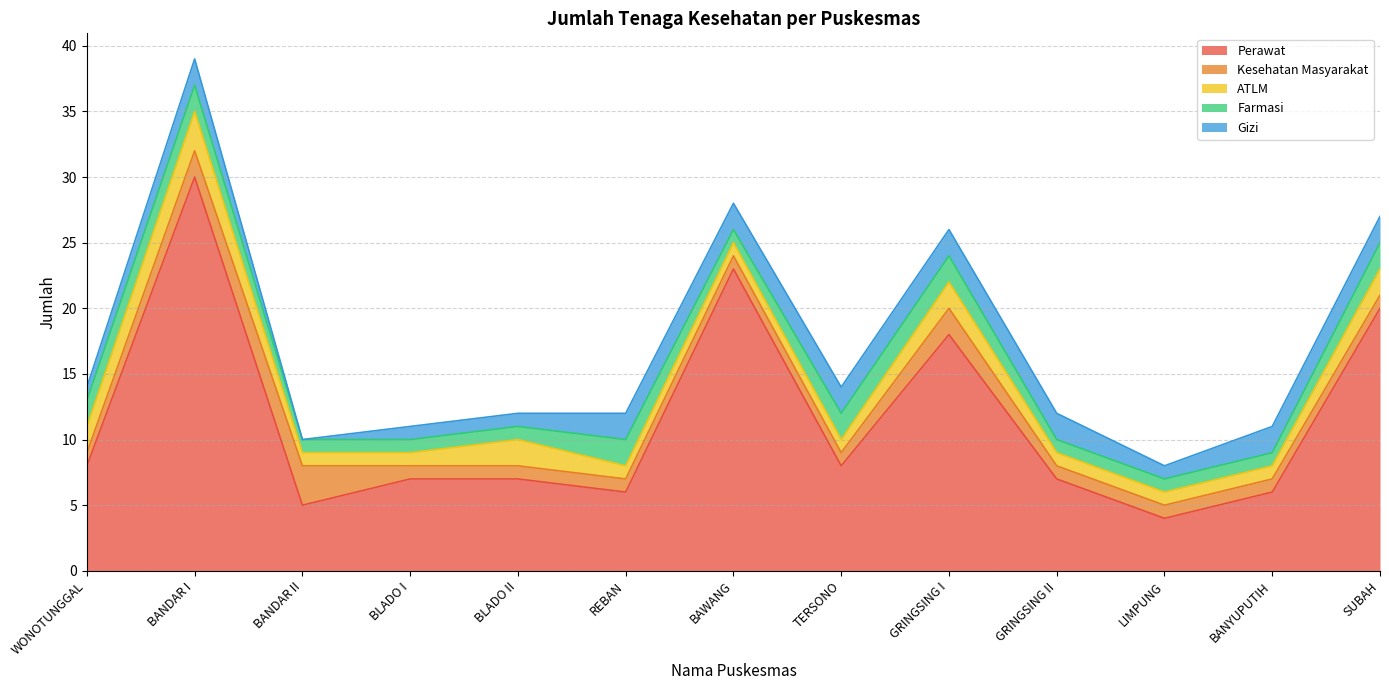

At REBAN, list the series in order from largest to smallest.

Perawat, Farmasi, Gizi, Kesehatan Masyarakat, ATLM